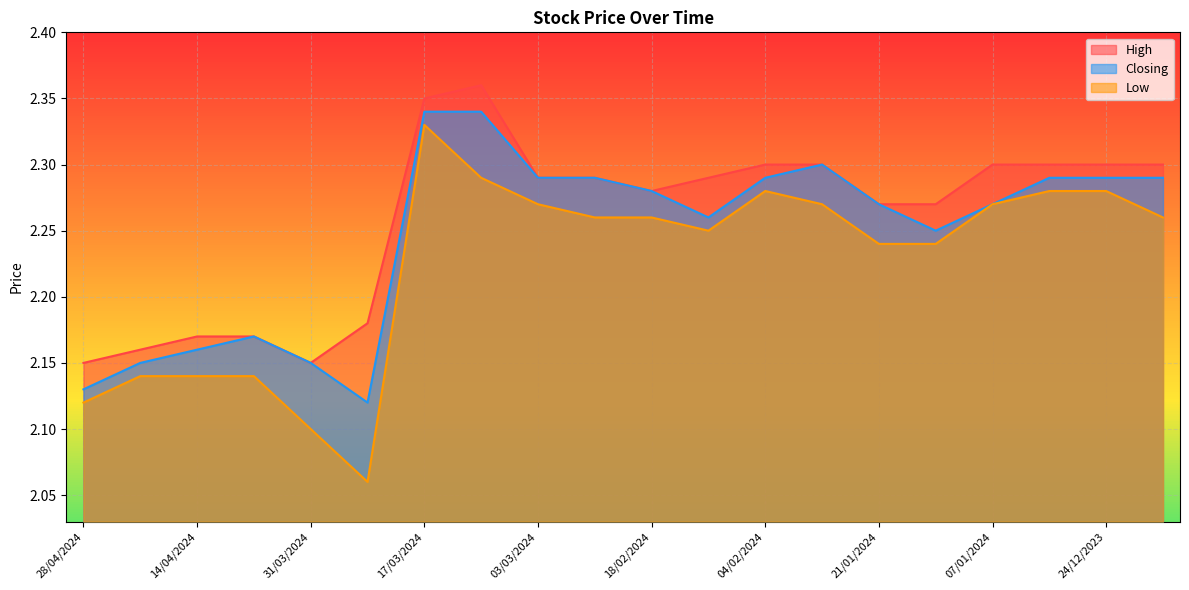

In Closing, how many points are higher than both neighbors (excluding endpoints)?

2